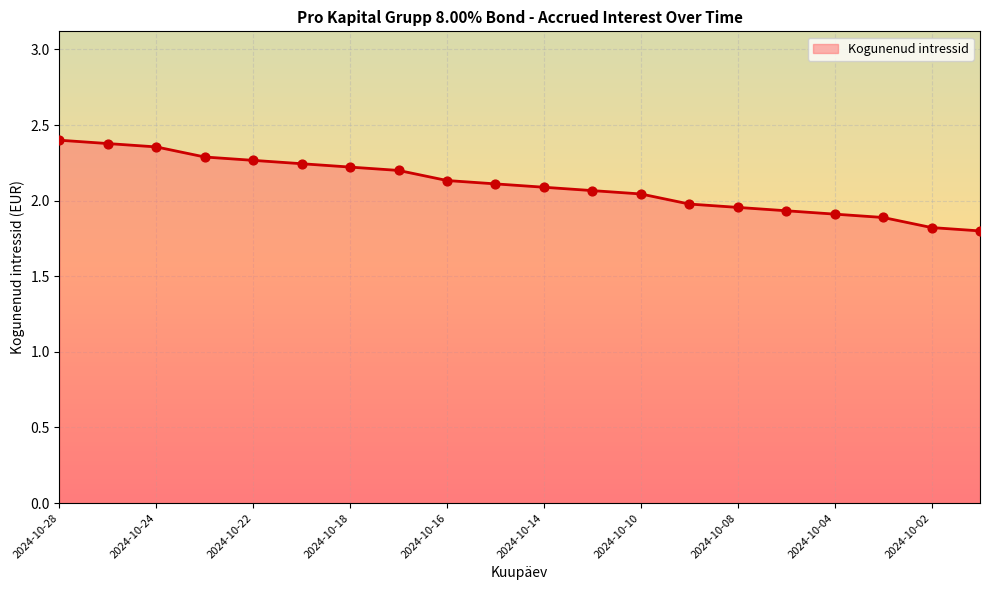

What is the minimum value shown in the chart?

1.8